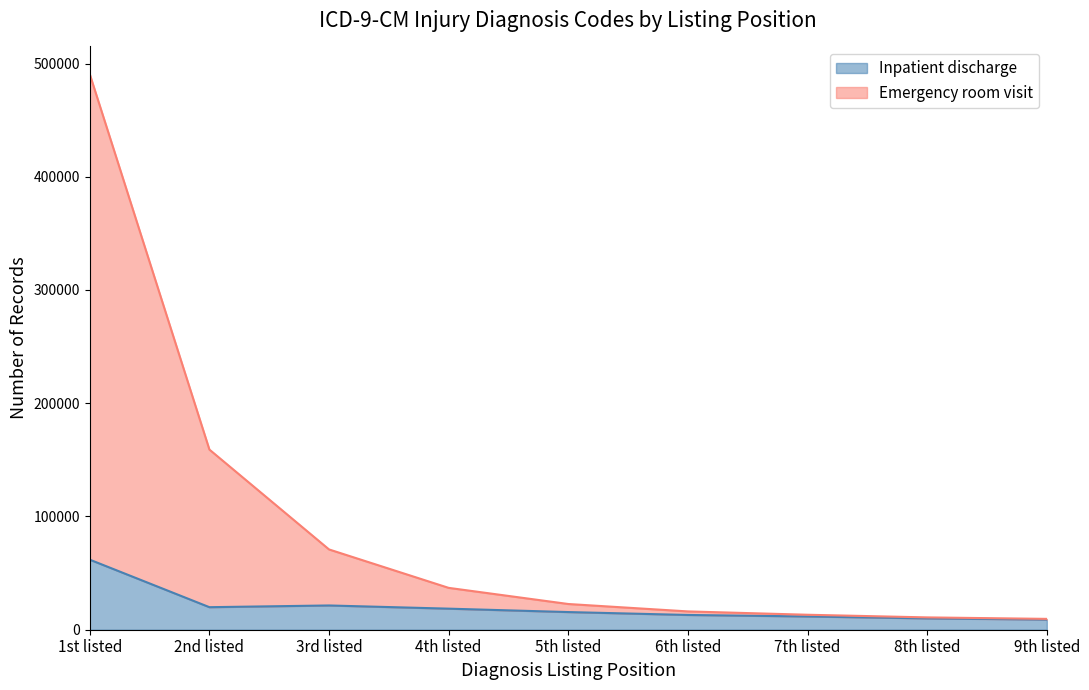

What is the value of the Inpatient discharge point at the 1st from the left?

61855